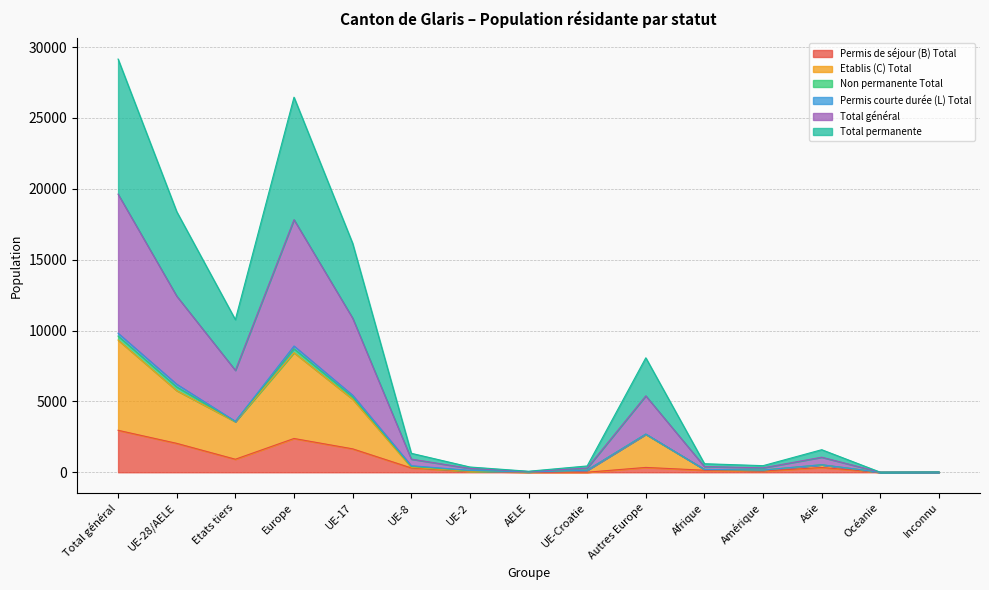

At which category does the chart reach its peak across all series?

Total général